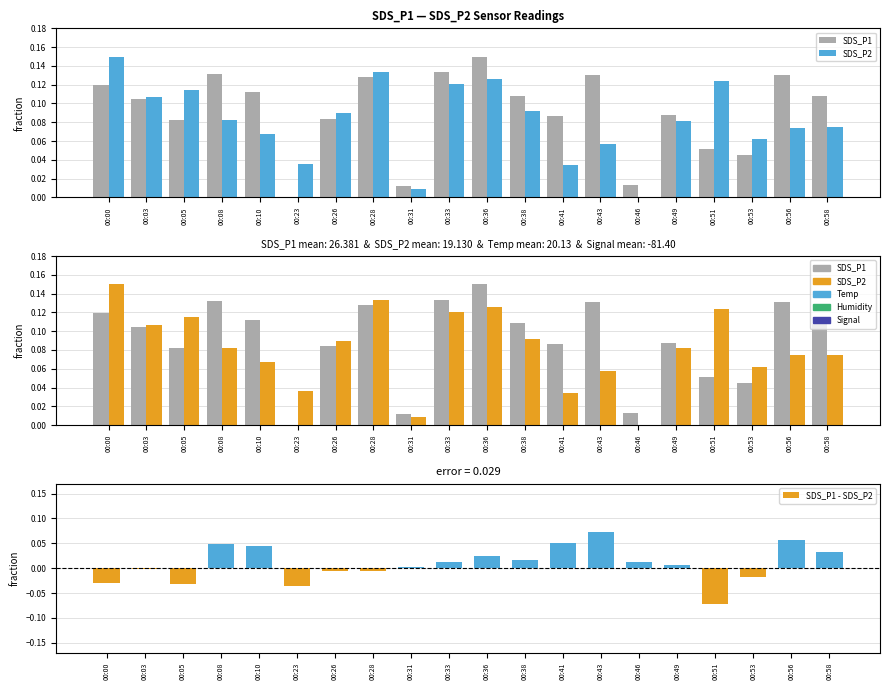

What is the value of the SDS_P1 bar at the 20th from the left?

0.1